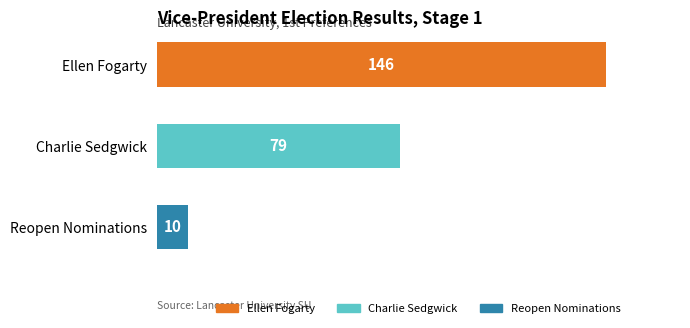

How many values are between 10 and 146?

3